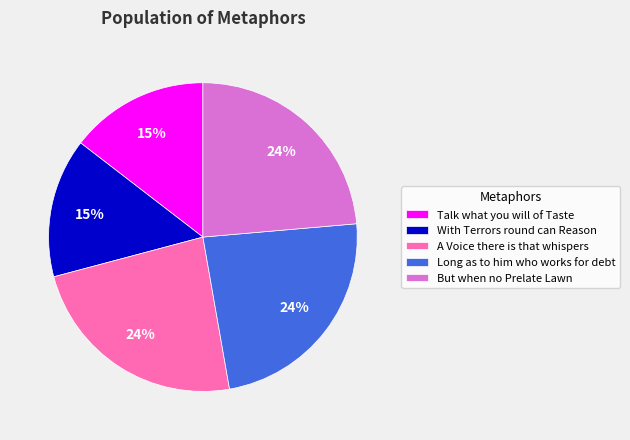

To the nearest percent, what percentage of the pie is A Voice there is that whispers?

24%